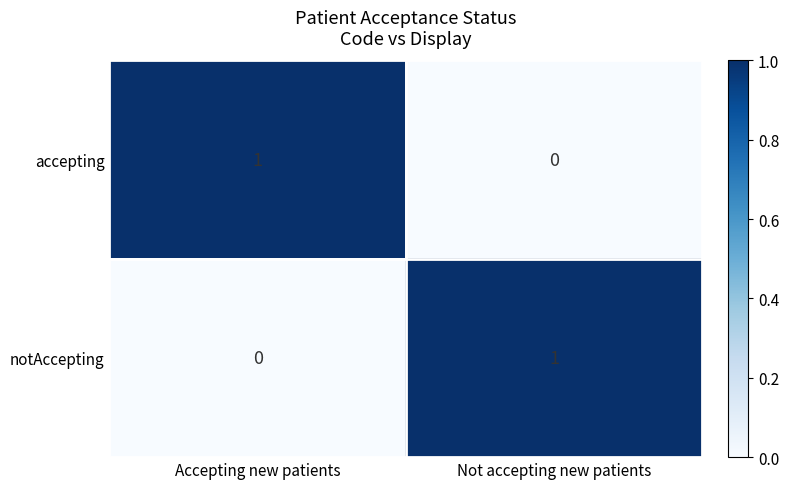

How many values in accepting are above zero?

1